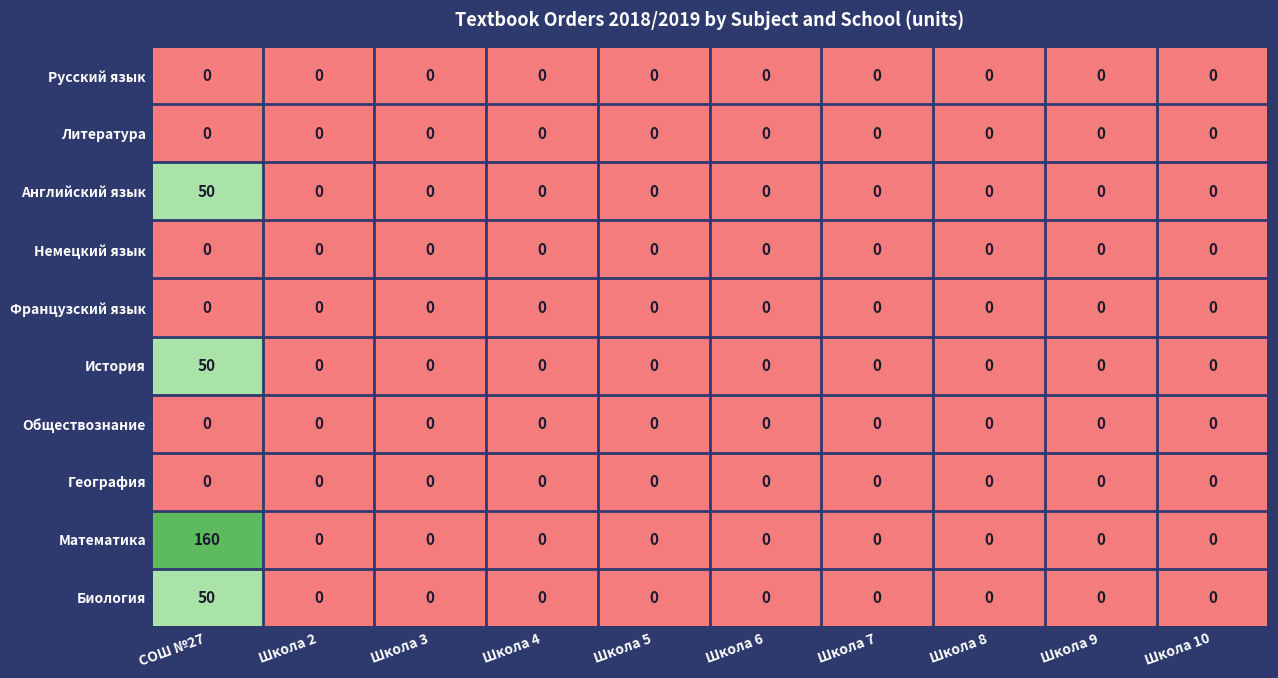

Which series has the largest range (max minus min)?

Математика